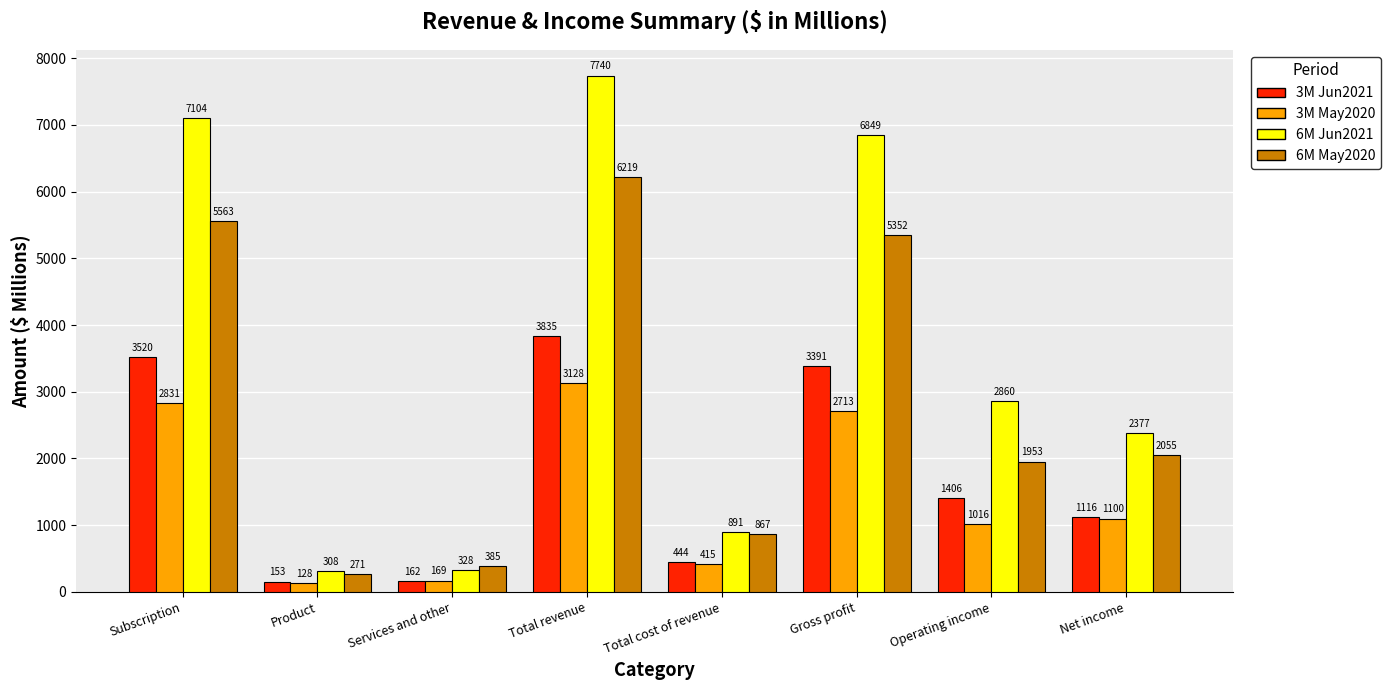

What is the value of the 6M May2020 bar at the 6th from the left?

5352